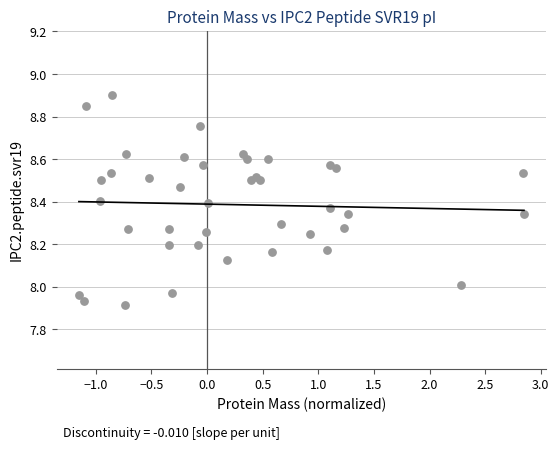

What is the range of Y values (max minus min)?

1.0